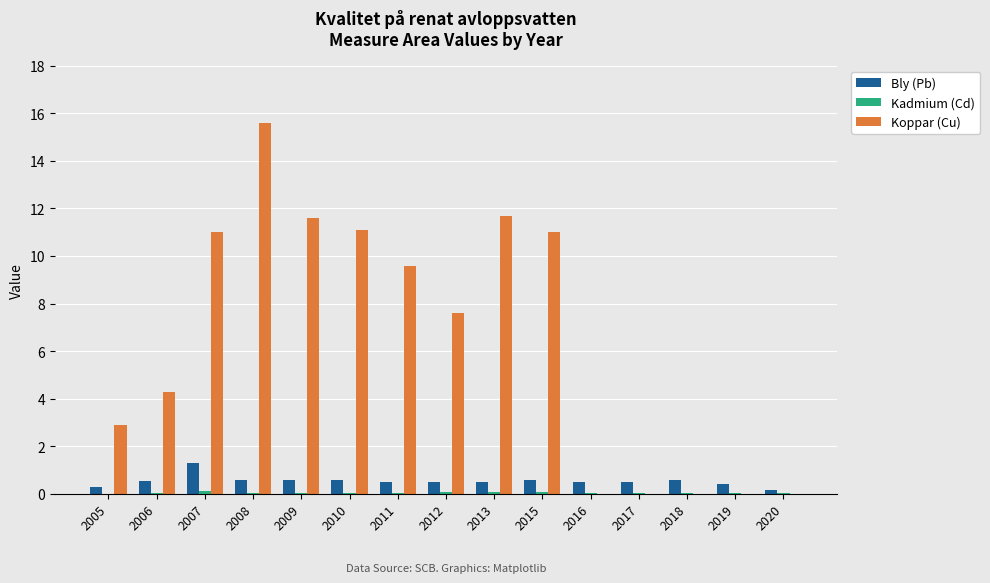

Is it true that Koppar (Cu) equals 2.9 at 2005?

True